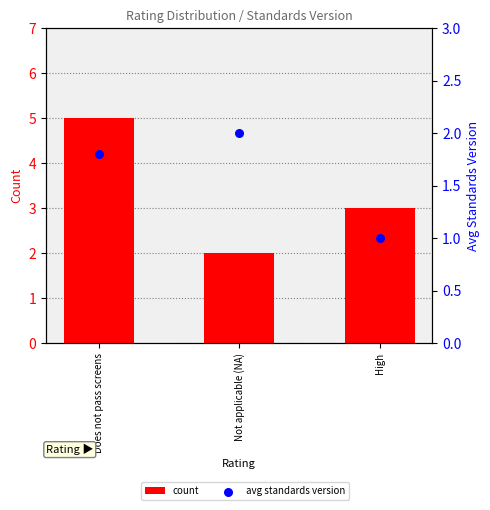

Which series has the largest Y range (max minus min)?

count